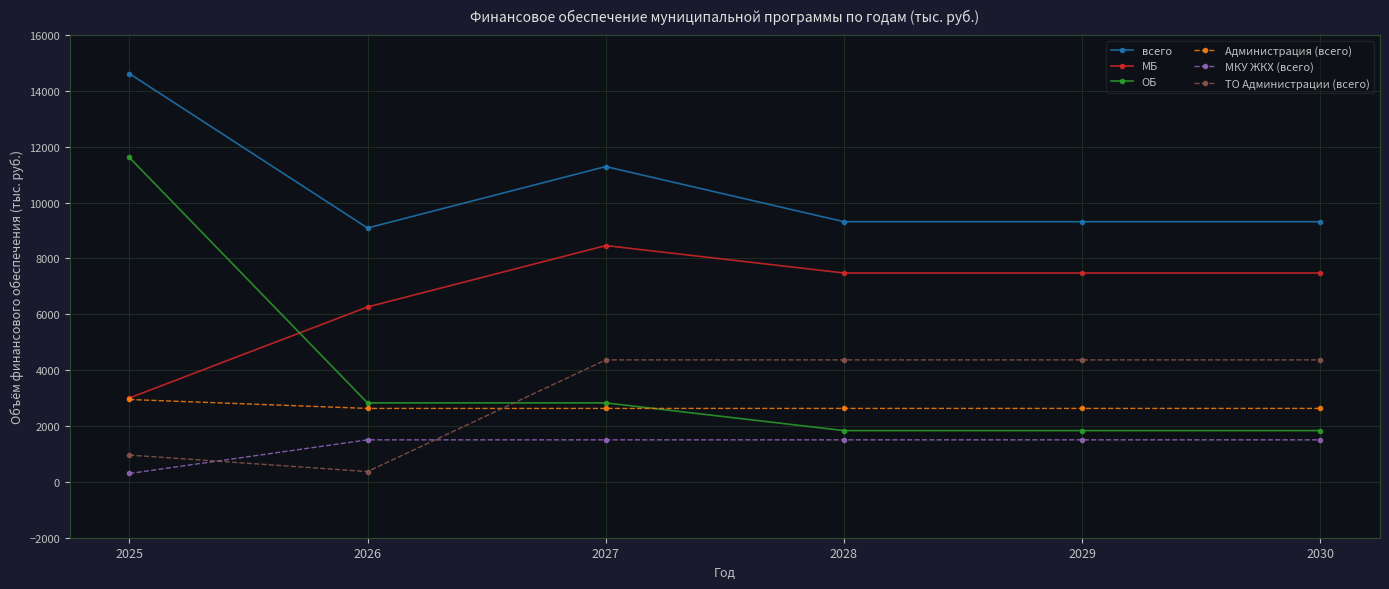

What is the difference between the highest and lowest values at 2025?

14322.8